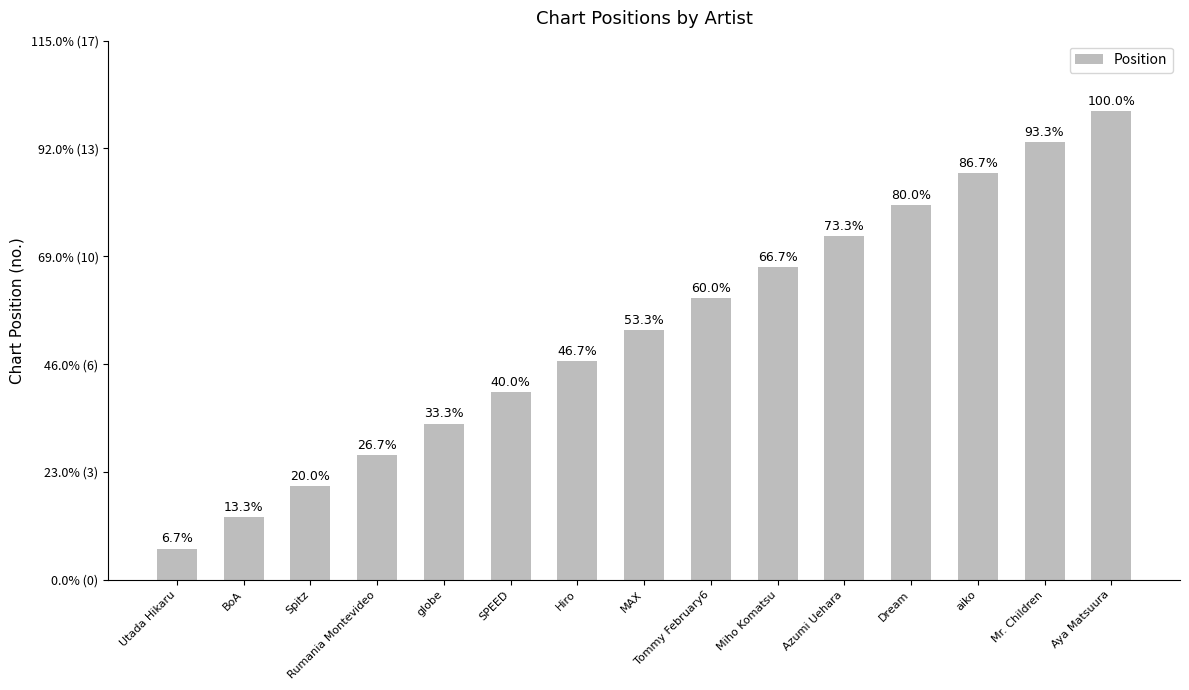

Does the chart contain any negative values?

No